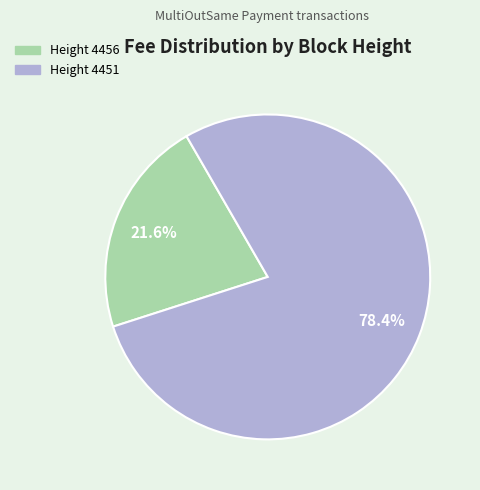

How many slices are in this pie chart?

2